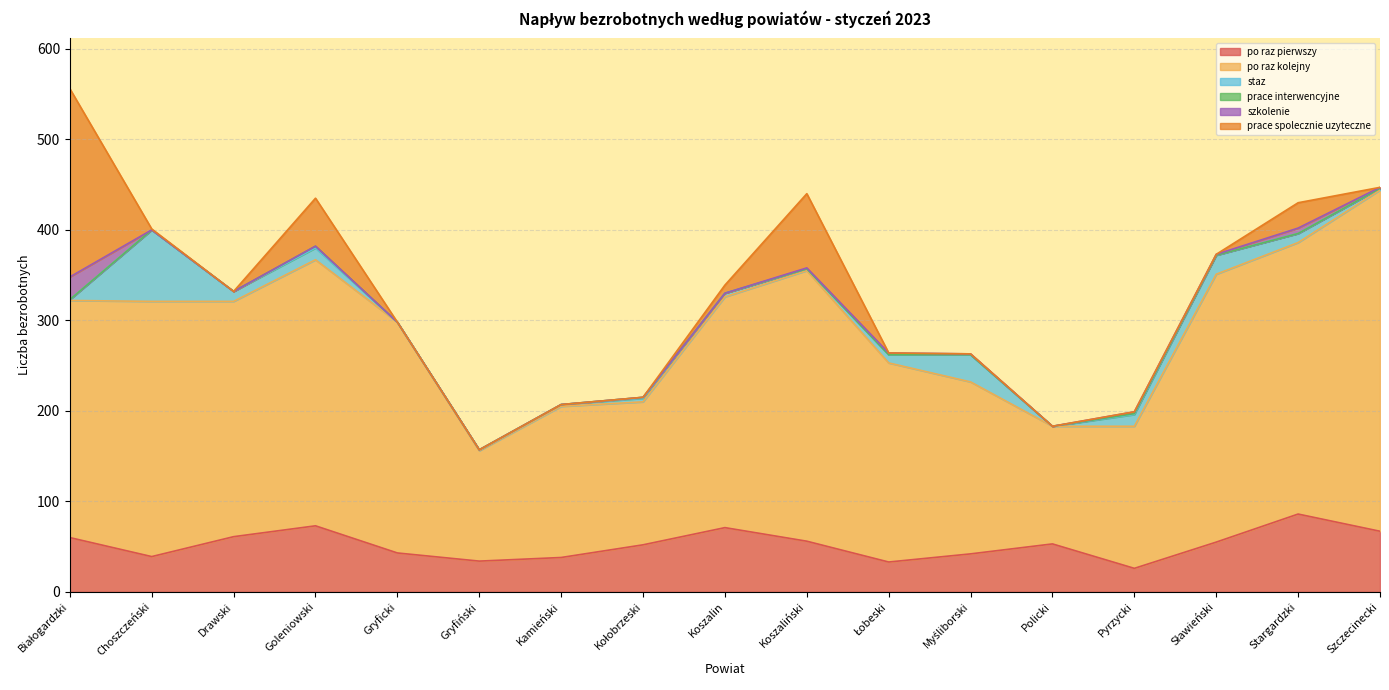

True or false: szkolenie has a value of 1 at Koszaliński.

False